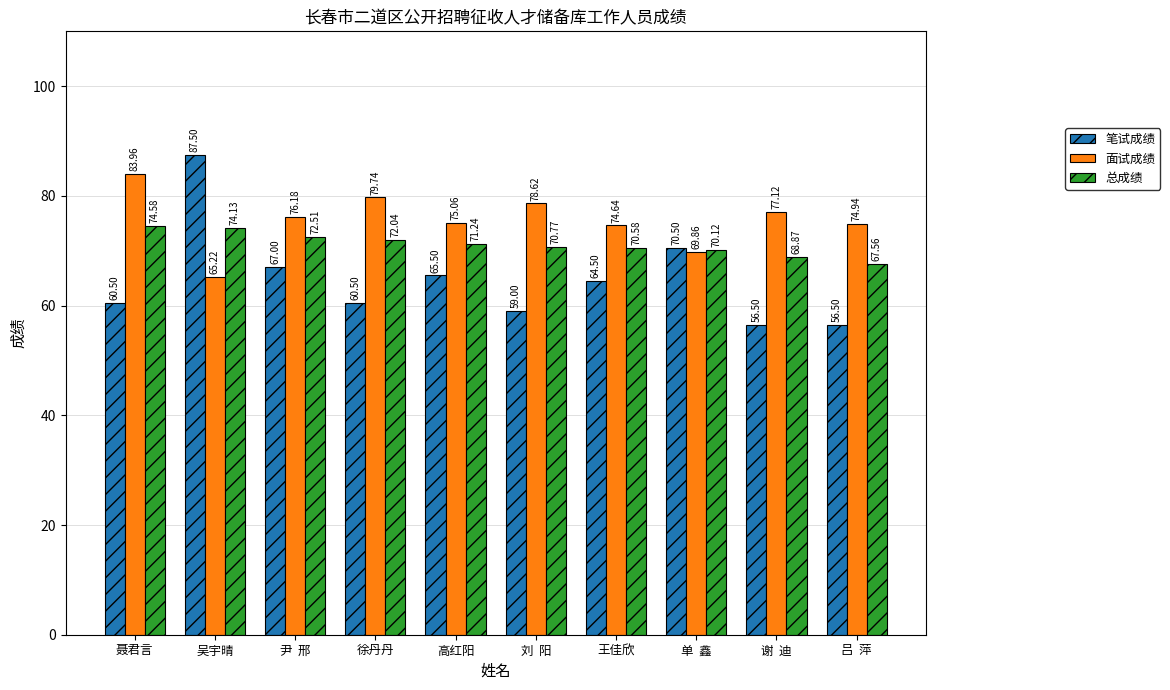

True or false: 总成绩 has a value of 71.2 at 高红阳.

True